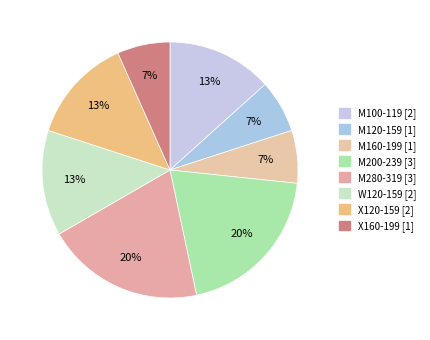

What percentage do M100-119 and W120-159 together represent?

26.7%